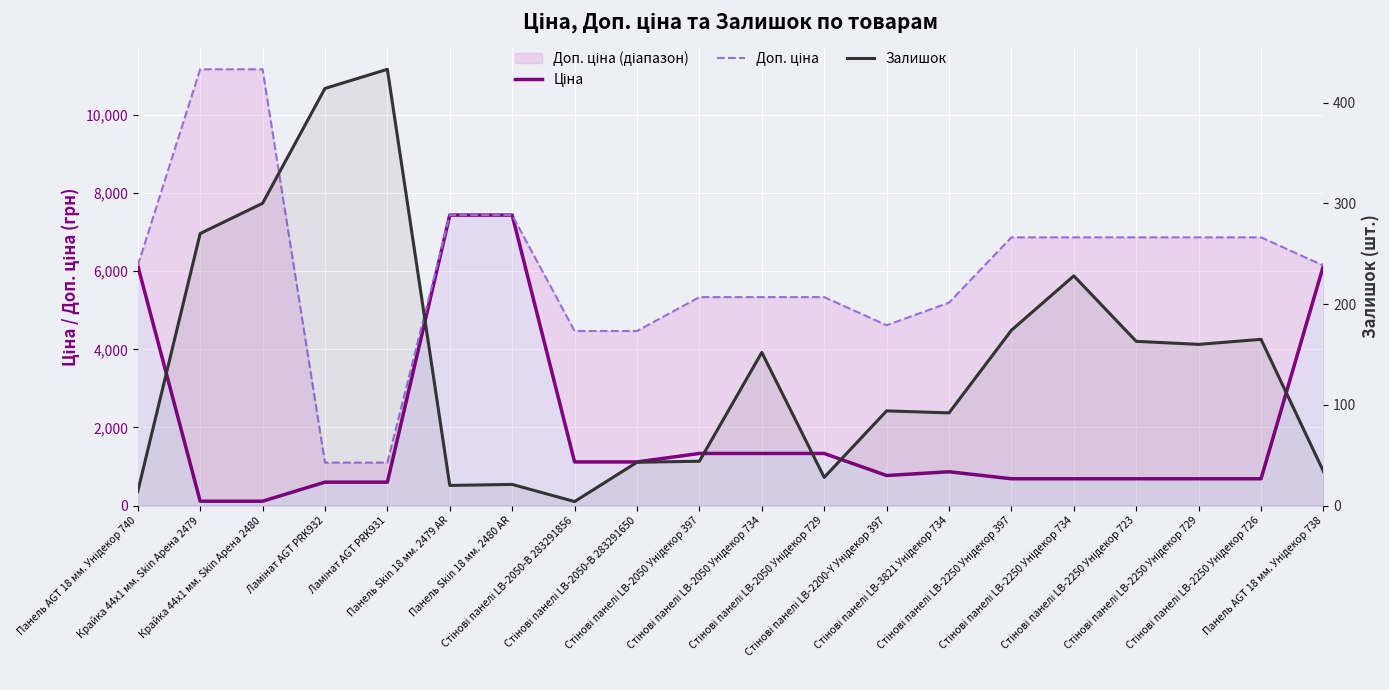

True or false: Ціна and Доп. ціна intersect in this chart.

False